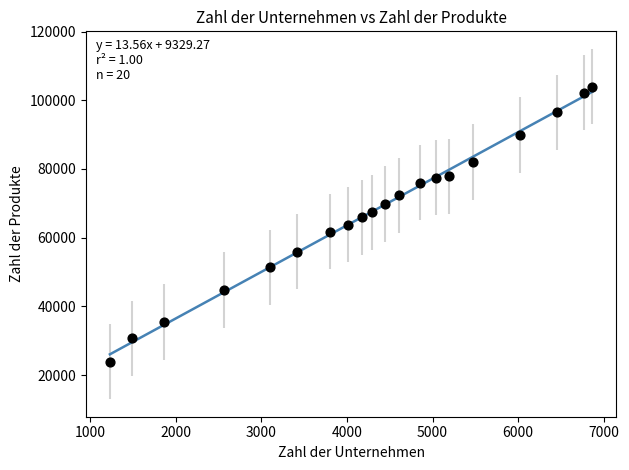

What is the range of Y values (max minus min)?

80057